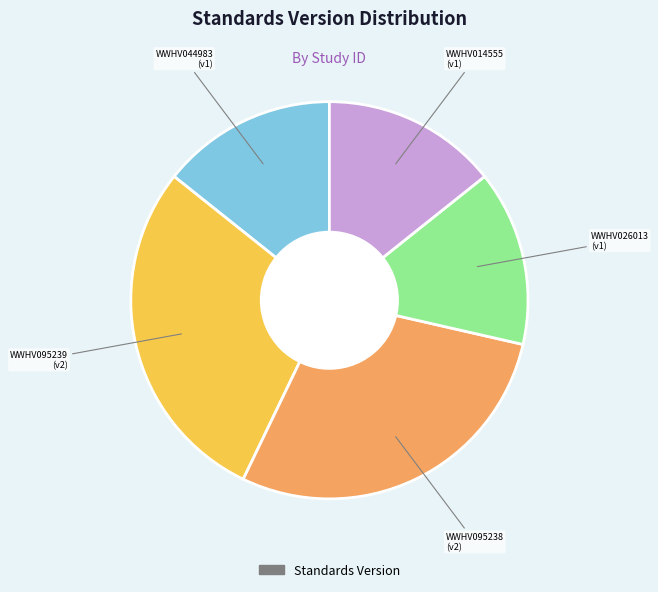

Is there any slice that represents more than half of the pie?

No